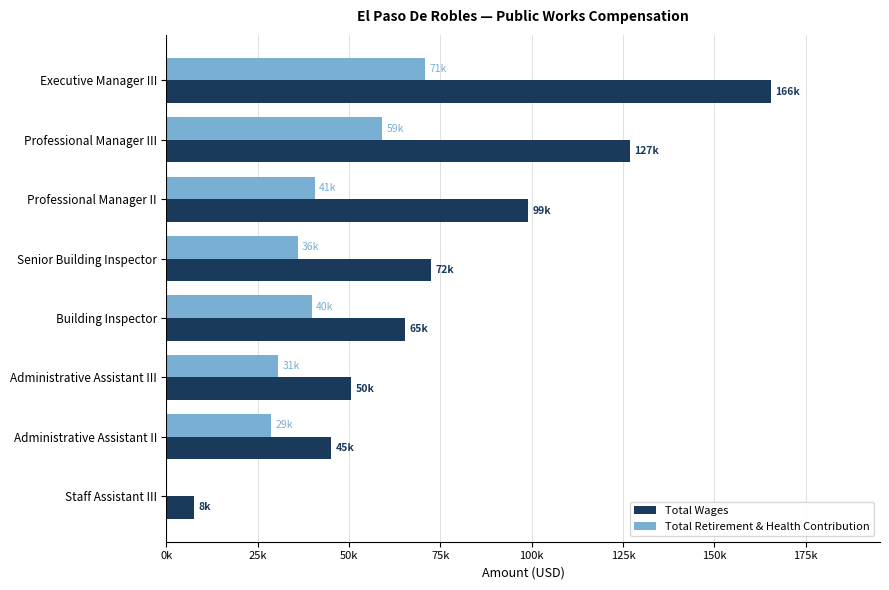

Reading left to right, what are all the values shown in this chart?

Total Wages: 165576	126893	99080	72417	65236	50483	45147	7525
Total Retirement & Health Contribution: 70741	59038	40538	35950	39766	30545	28660	0